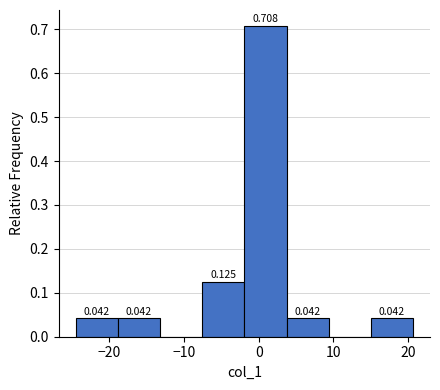

Over which range of the x-axis is the bar tallest?

-2 to 4